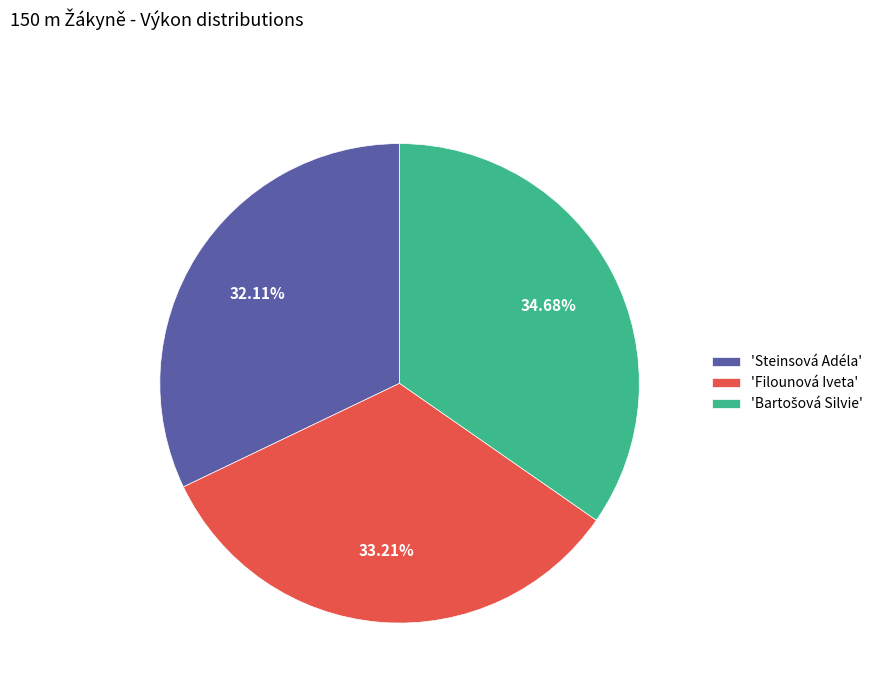

Count the number of slices in the pie.

3